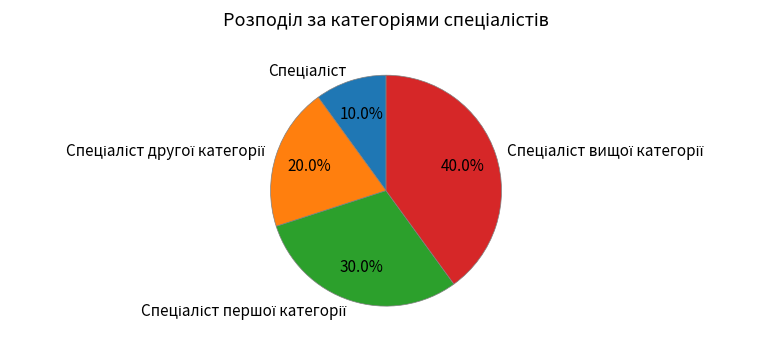

To the nearest percent, what is the average slice percentage?

25%